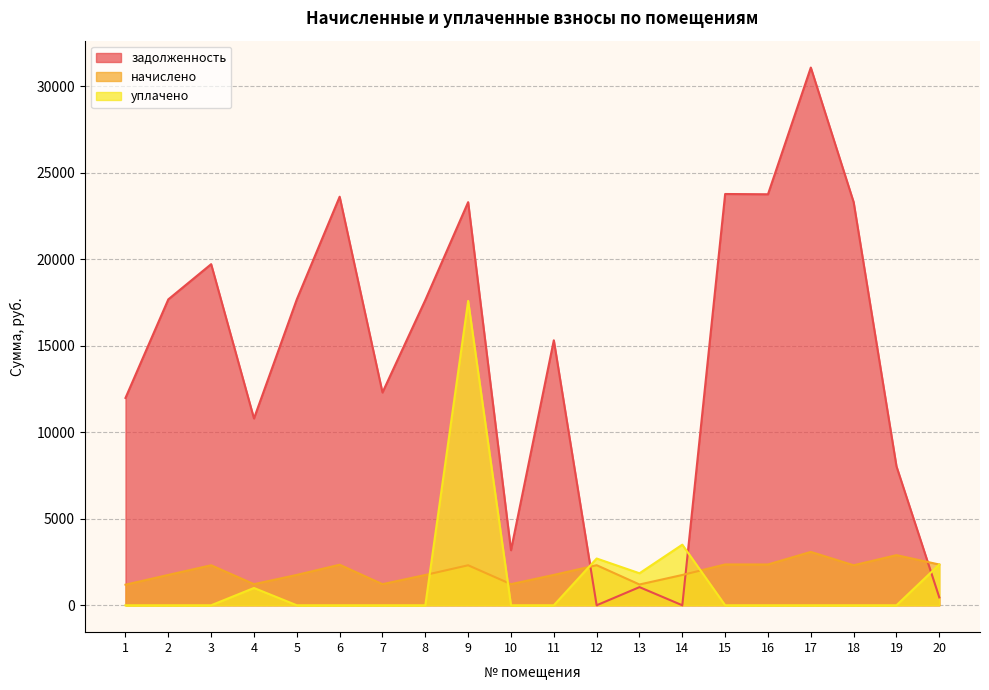

Which series has the largest total across all categories?

задолженность